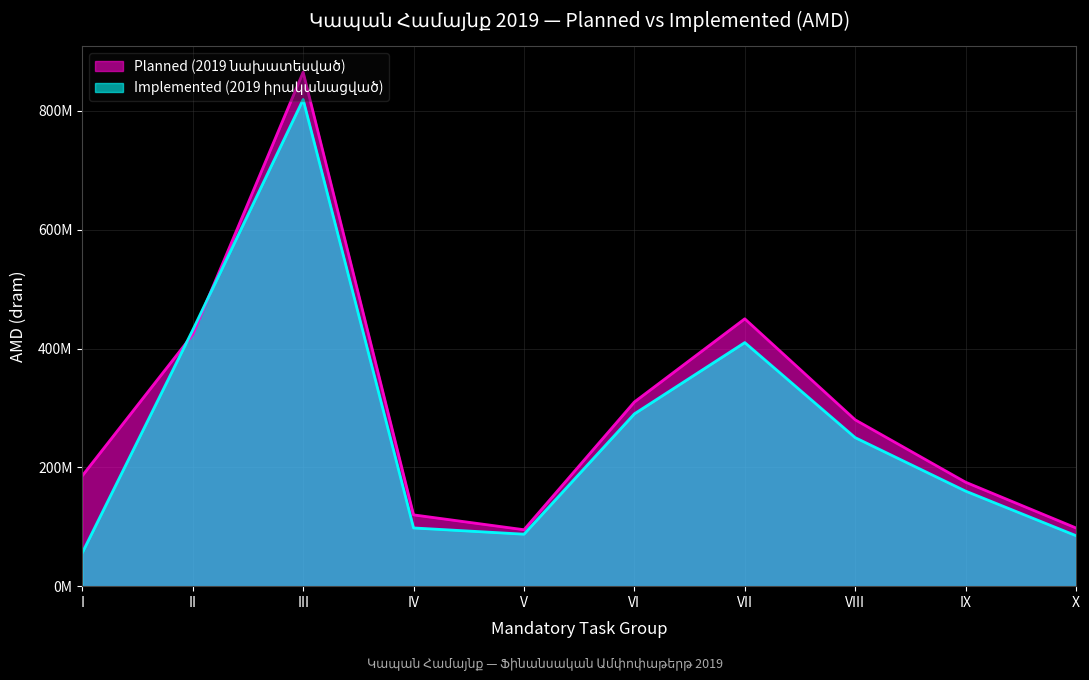

The value of Implemented (2019 իրականացված) at X is 85000000. True or false?

True